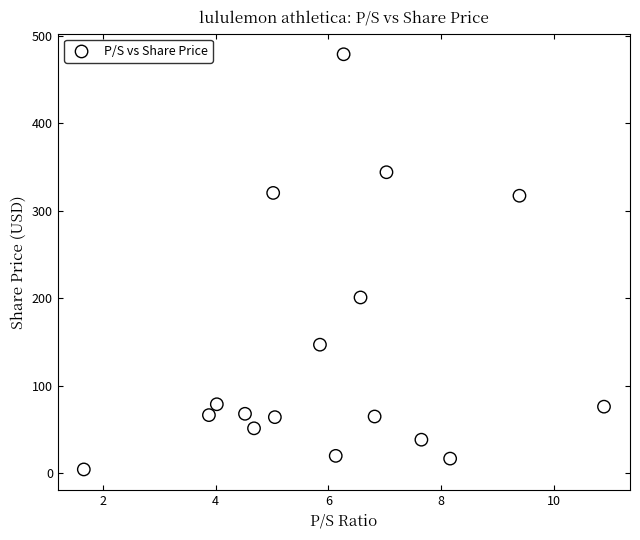

What Y value in the scatter plot is closest to 241?

200.8